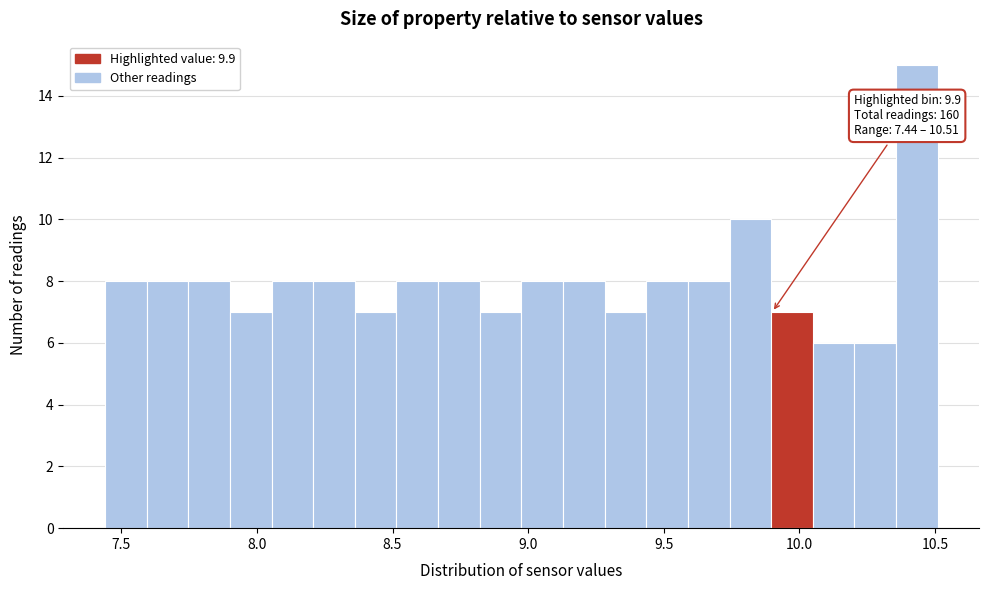

Read against the x-axis, roughly where is the centre of the tallest bar?

10.45